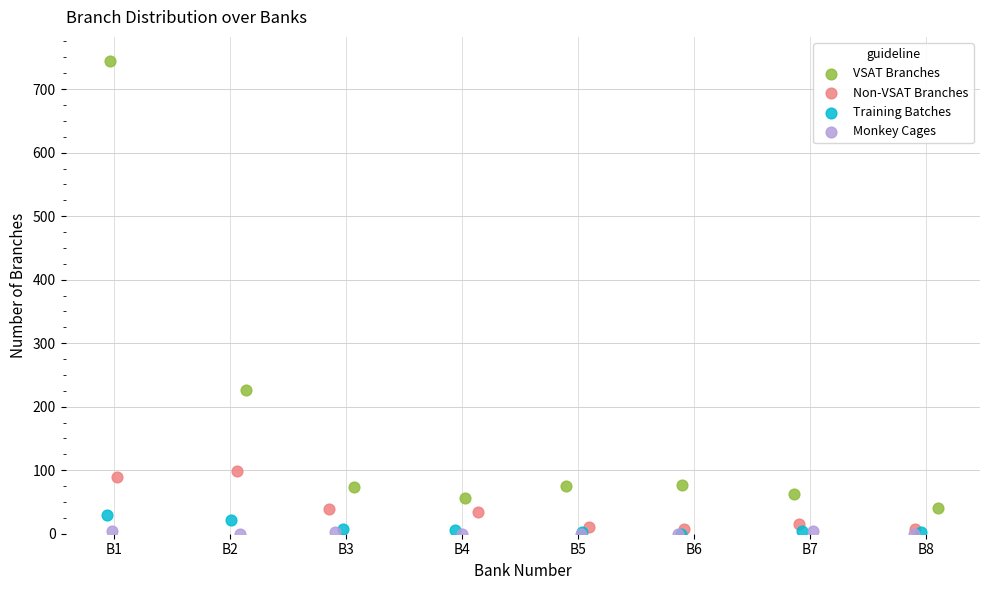

What are all the series names shown in the legend?

VSAT Branches, Non-VSAT Branches, Training Batches, Monkey Cages